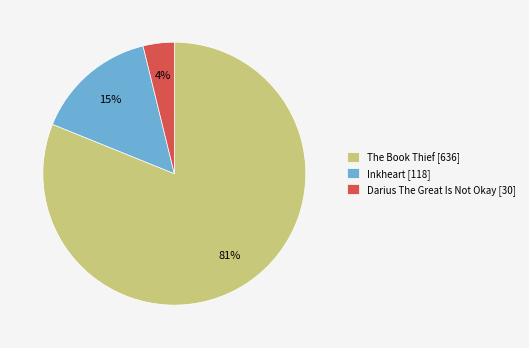

Rank the categories by value from highest to lowest.

The Book Thief, Inkheart, Darius The Great Is Not Okay